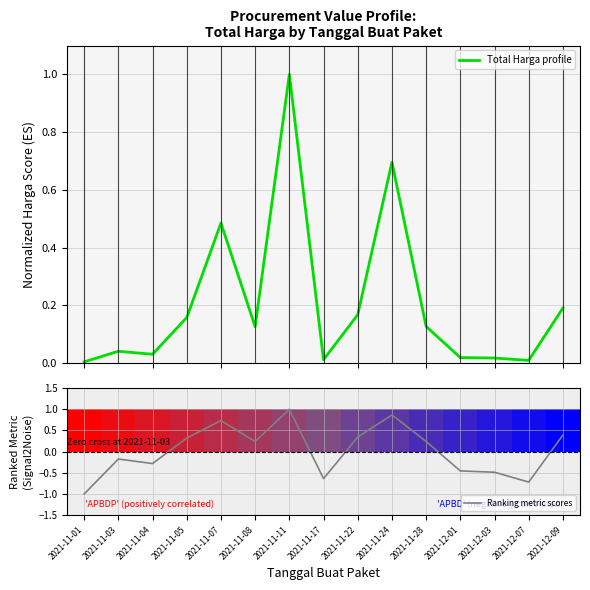

Is it true that Ranking metric scores equals 0.2 at 2021-12-09?

False